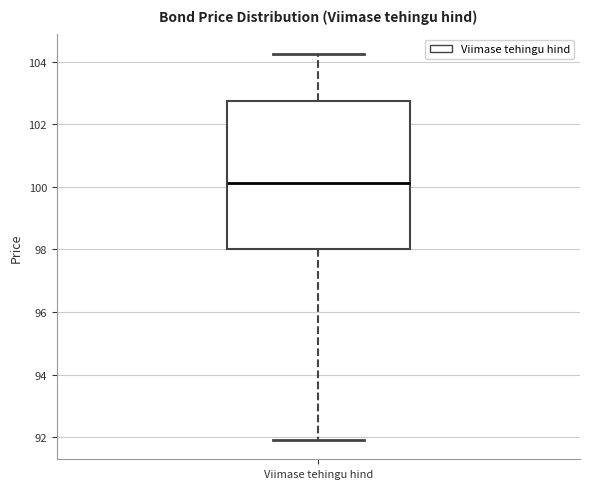

Transcribe this box plot: give where the median line is, the range the box spans, and where the two whiskers end, as read against the y-axis. The values are not printed on the chart, so give them approximately, as read against the axis.

median 100.2, box 98.0 to 102.8, whiskers 92.0 to 104.2